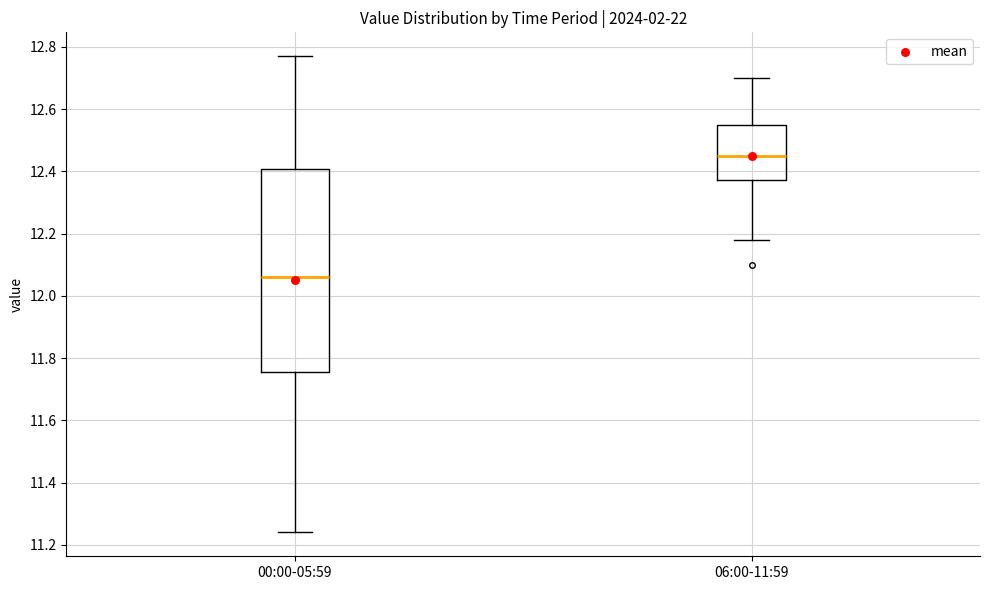

Where is the upper edge of the box for 00:00-05:59 on the y-axis? The values are not printed on the chart, so give them approximately, as read against the axis.

12.40